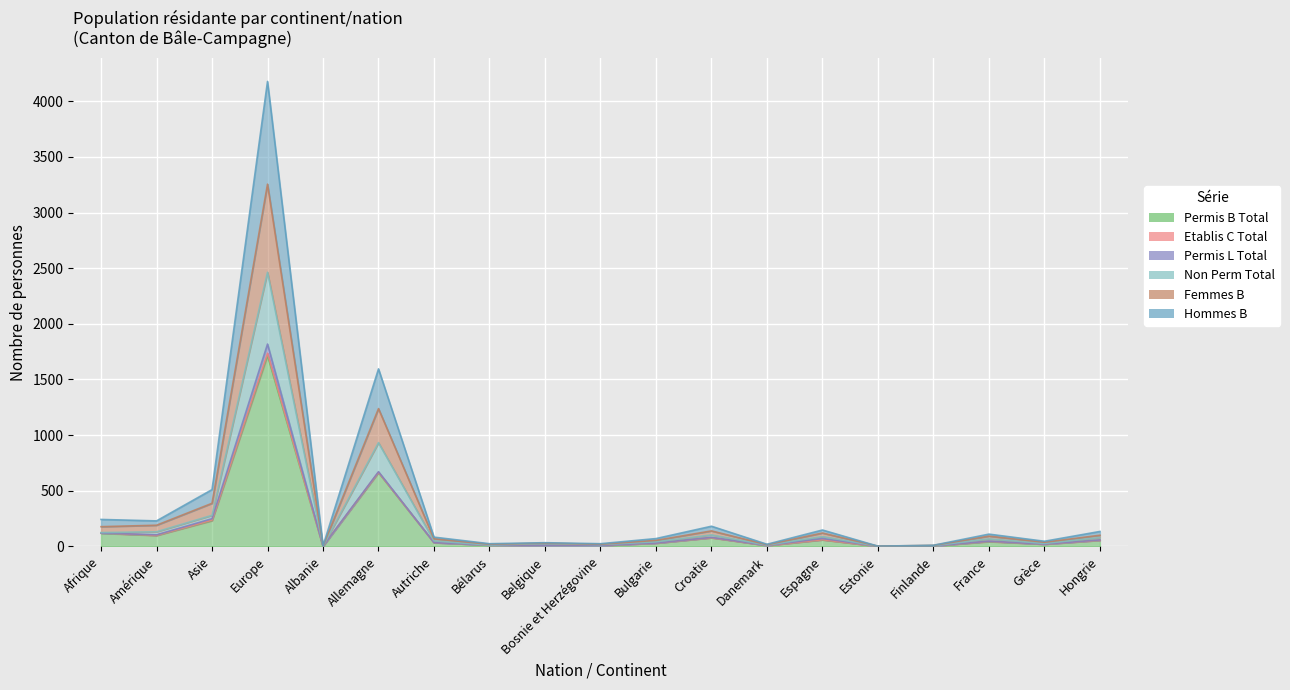

True or false: Hommes_B and Non_Perm_Total cross at least once.

False